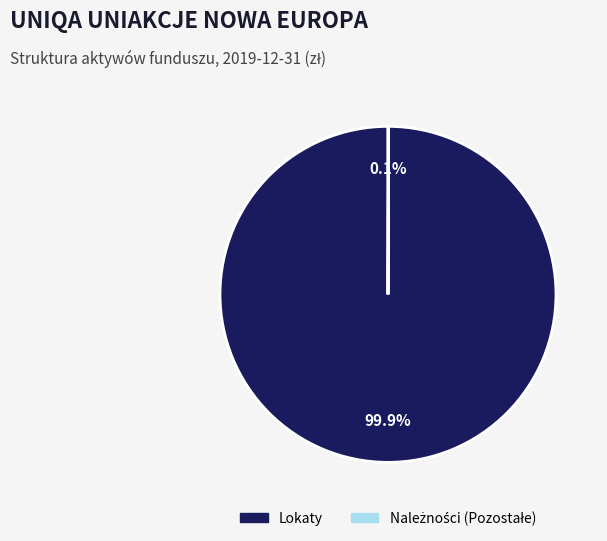

What is the largest slice in the pie chart?

Lokaty